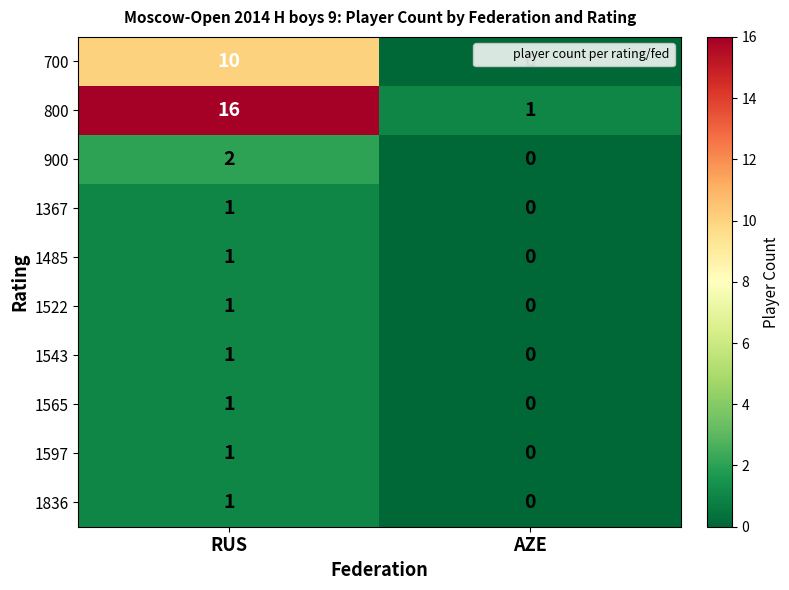

At which category does the chart reach its peak across all series?

RUS